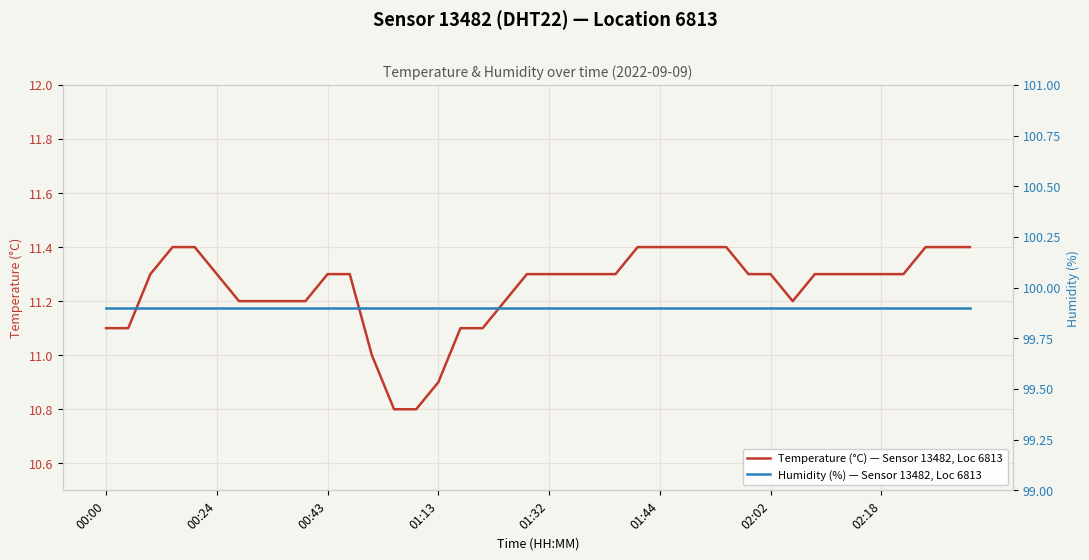

True or false: Temperature (°C) — Sensor 13482, Loc 6813 has a value of 11.3 at 00:43.

True